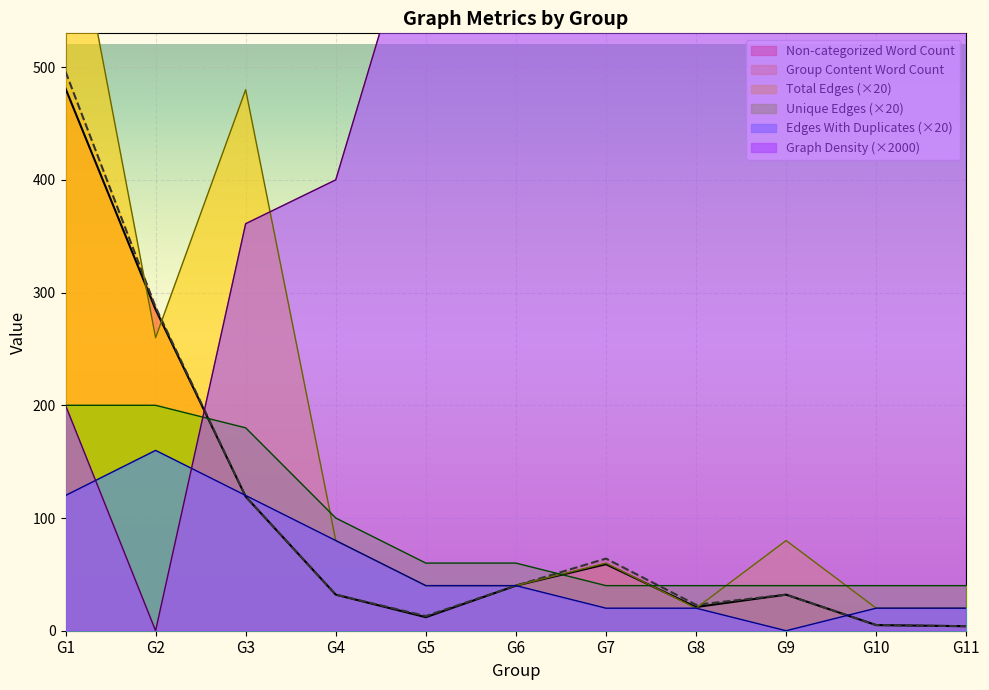

Which series changed the most between G3 and G6?

Total Edges